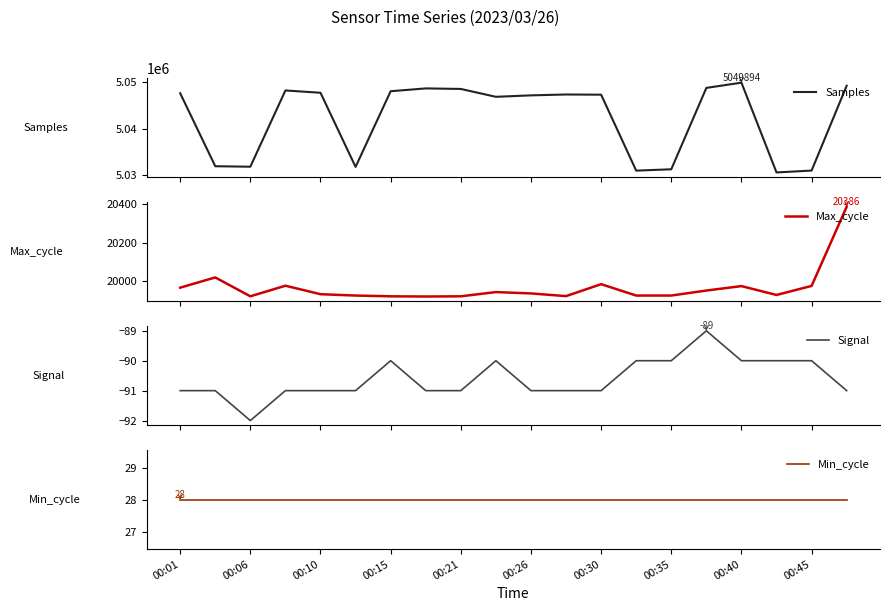

Where does the Max_cycle series first go above 19936?

00:01